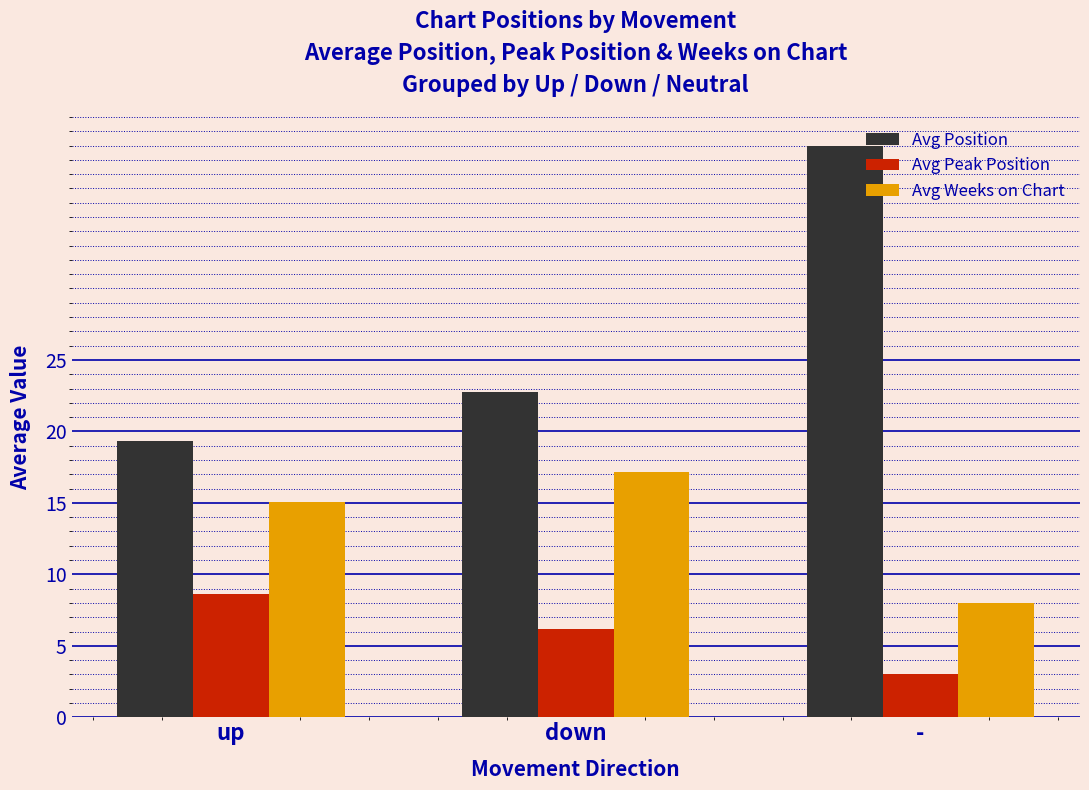

Reading right to left, what are all the values shown in this chart?

Avg Position: -=40.0	down=22.8	up=19.3
Avg Peak Position: -=3.0	down=6.2	up=8.6
Avg Weeks on Chart: -=8.0	down=17.2	up=15.0